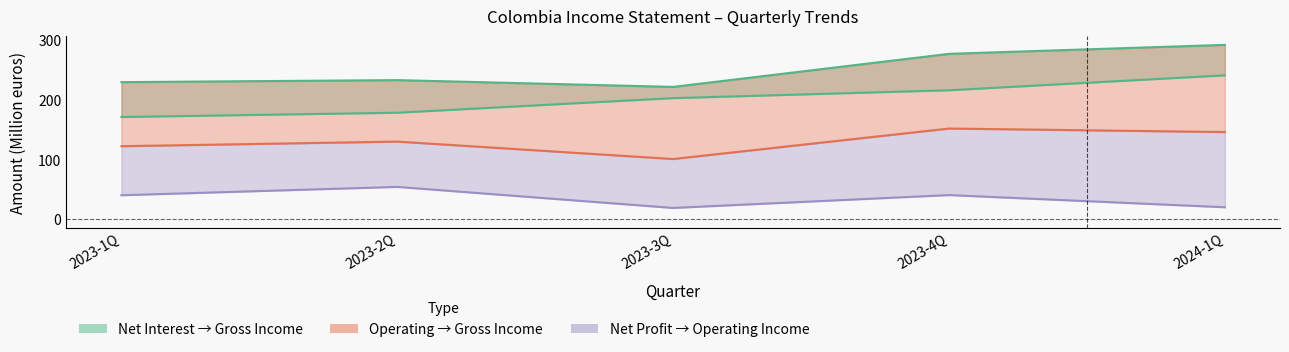

True or false: Net interest income and Operating income cross at least once.

False